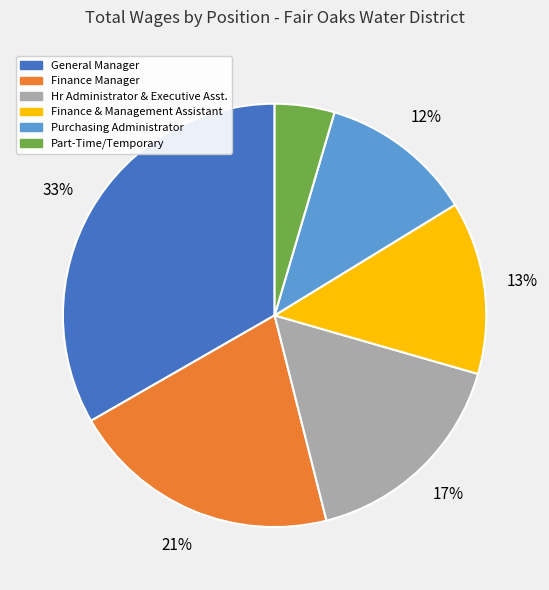

Does Hr Administrator & Executive Asst. account for over 50% of the chart?

No